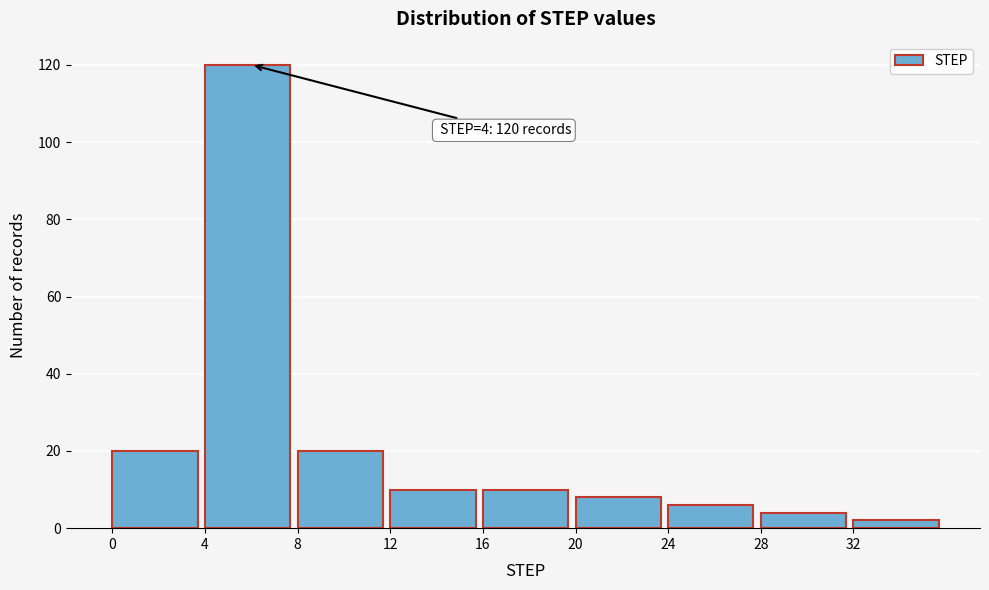

Which range on the x-axis has the tallest bar?

4 to 8